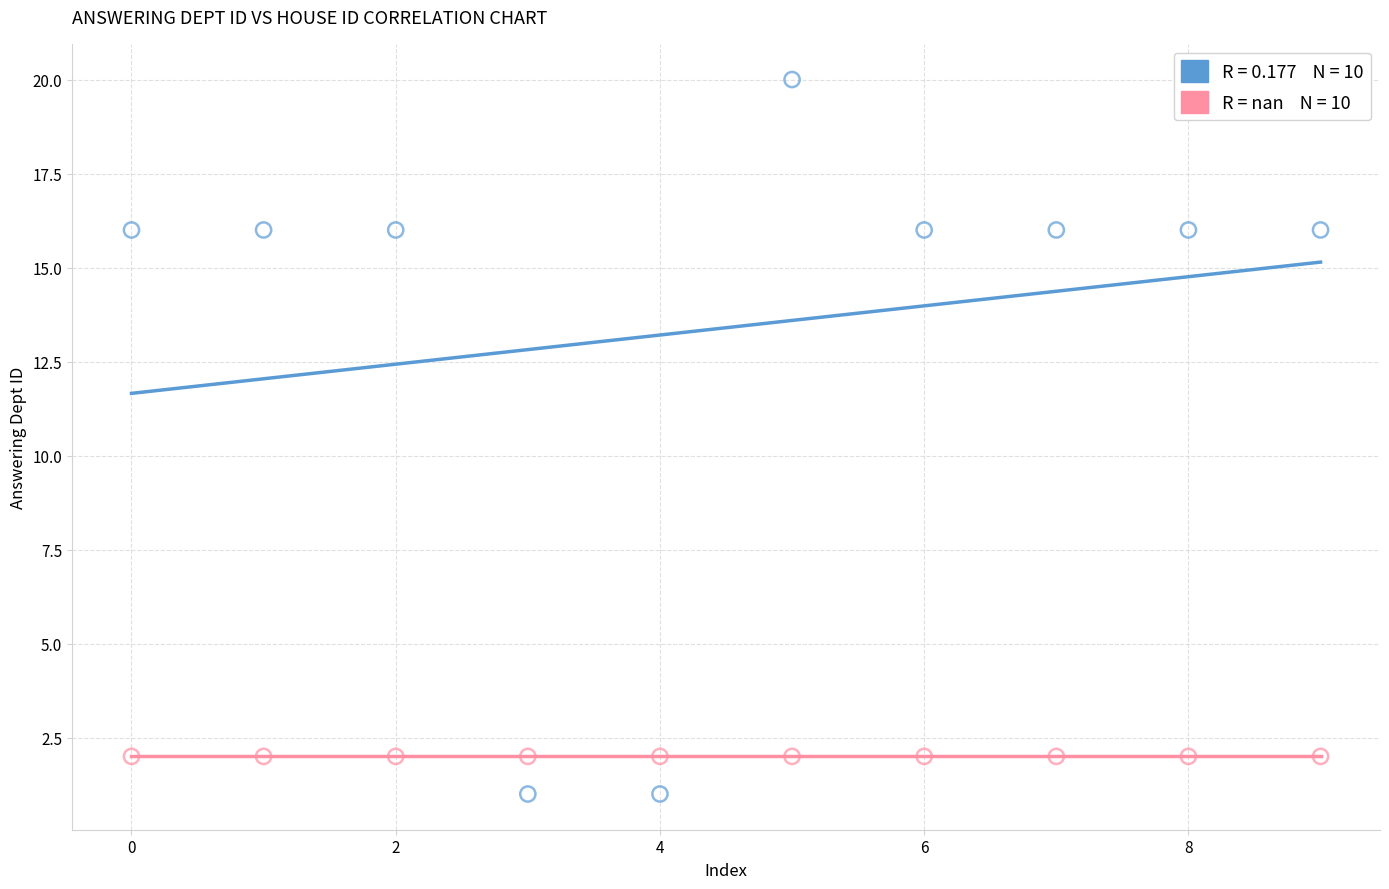

How many data points are displayed?

20